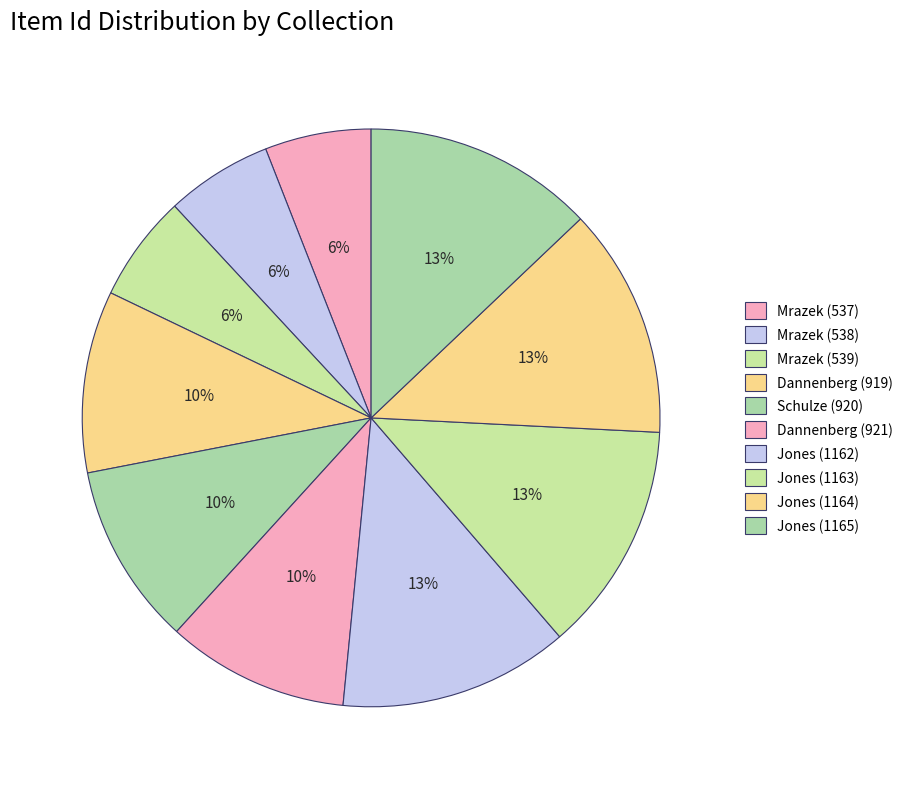

How many segments does this pie chart have?

10